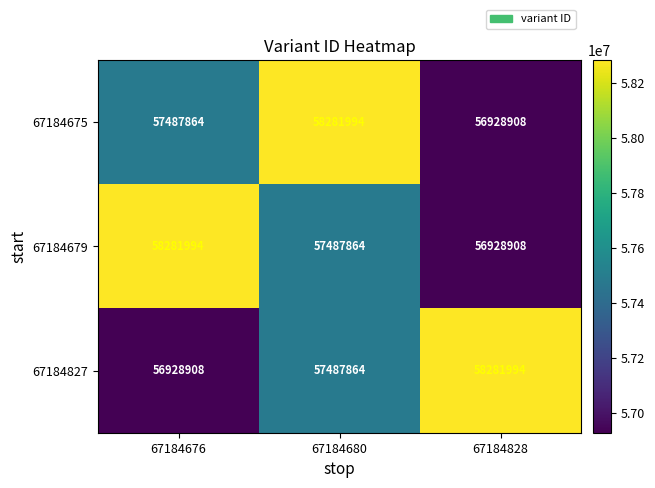

What is the approximate value of 67184675 at 67184680?

58281994